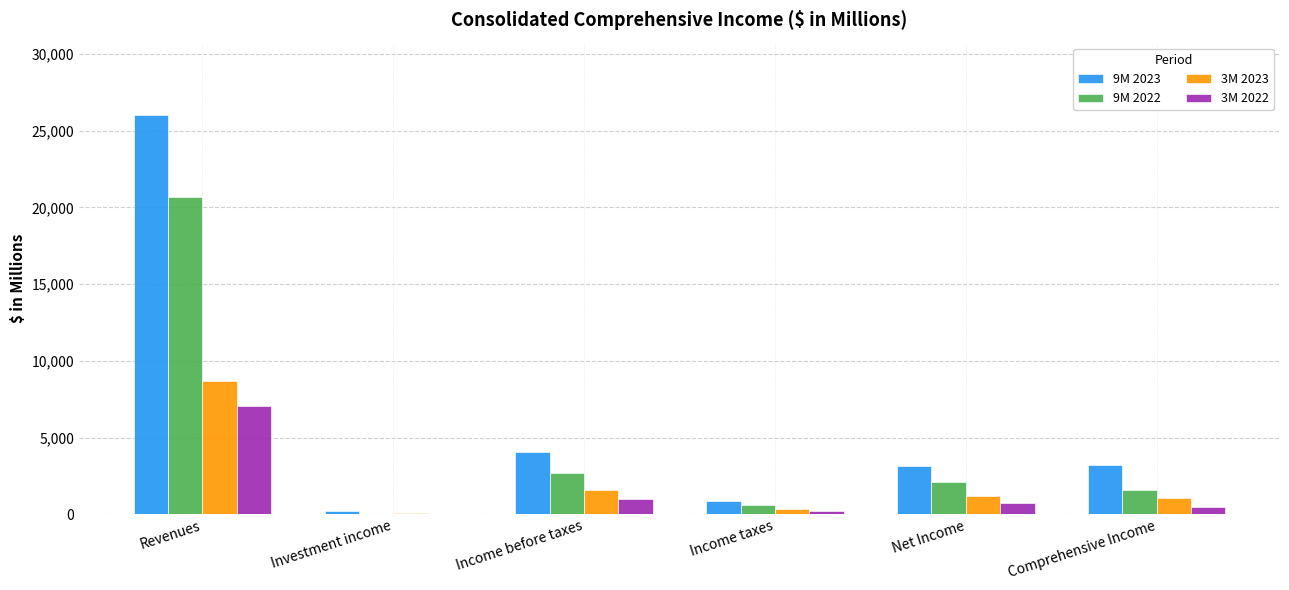

The 9M 2023 series shows 3183.5 at Net Income. True or false?

True